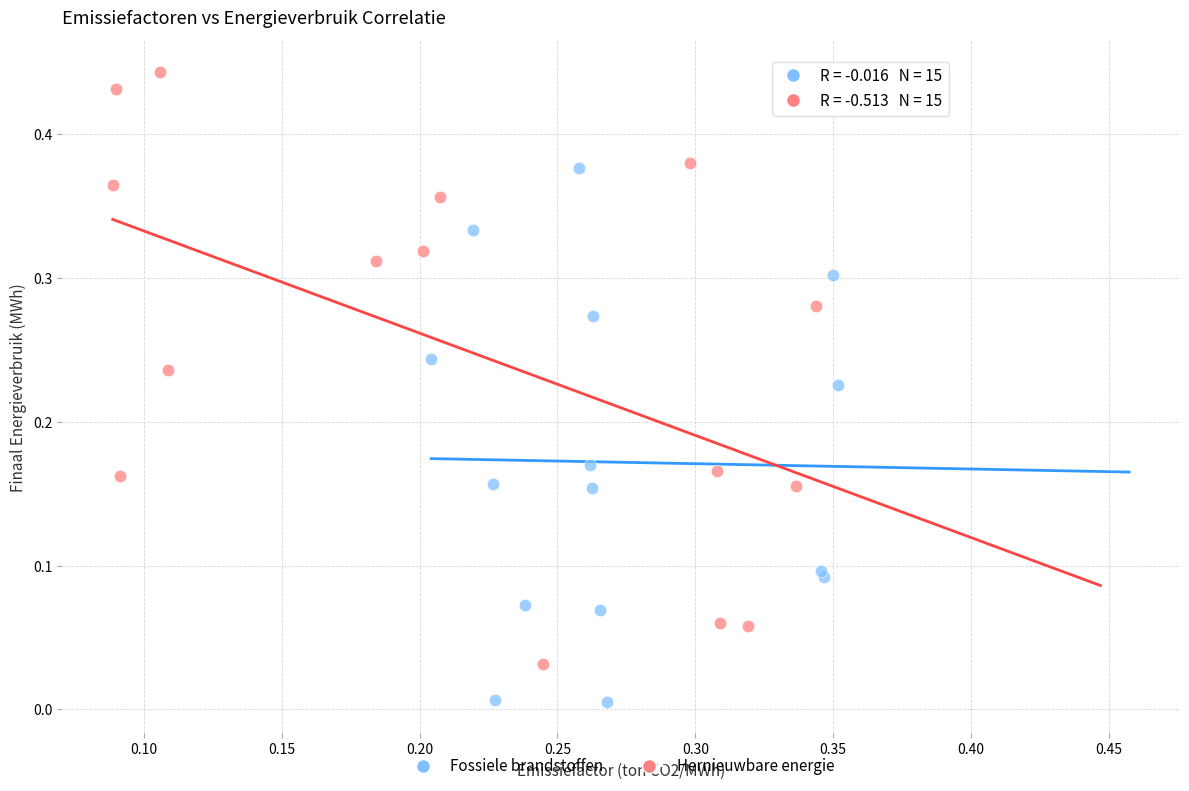

Which series contains the highest Y value?

Hernieuwbare energie